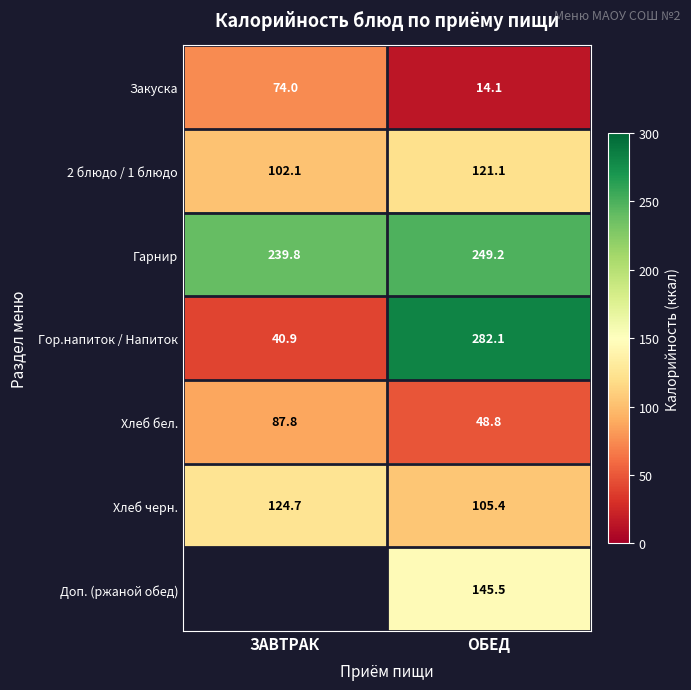

What is the lowest value of the Хлеб бел. series?

48.8